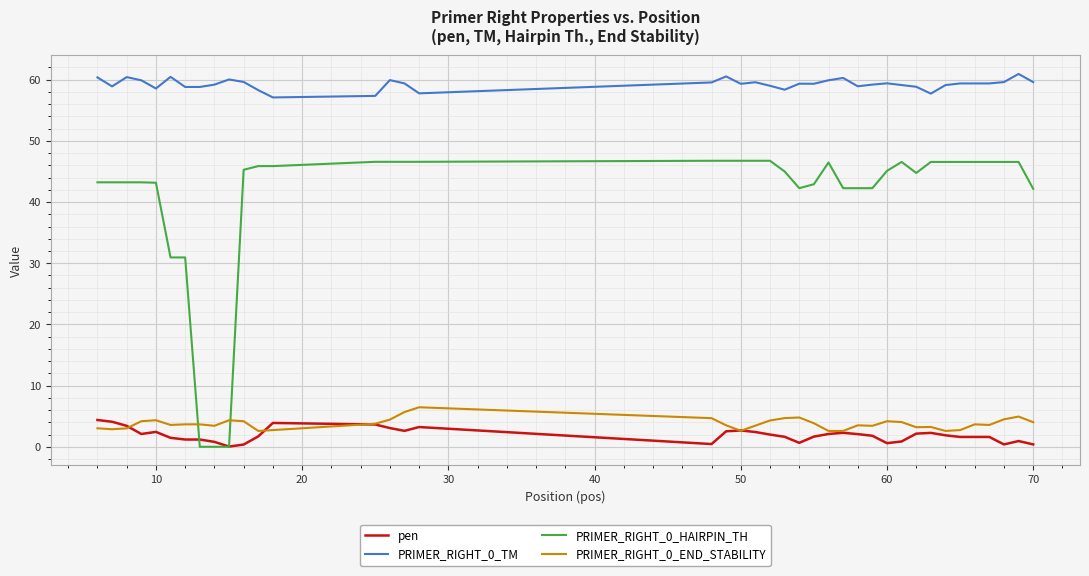

True or false: pen and PRIMER_RIGHT_0_END_STABILITY cross at least once.

True